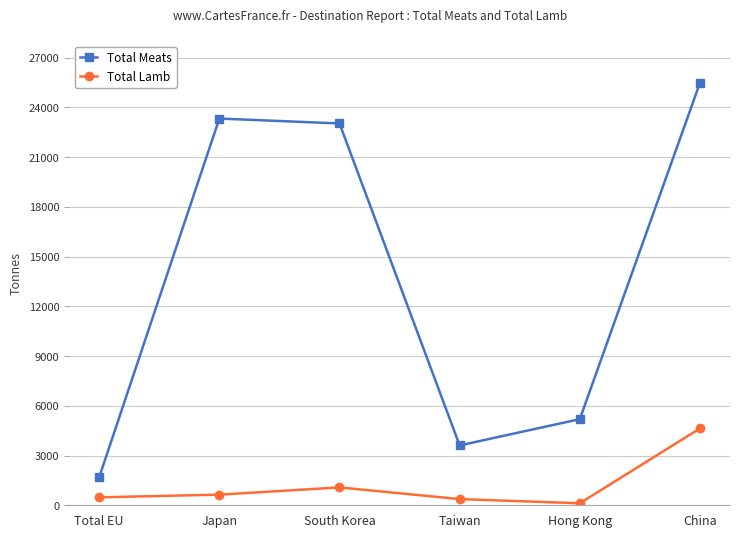

Between Japan and China, which series saw the biggest shift?

Total Lamb